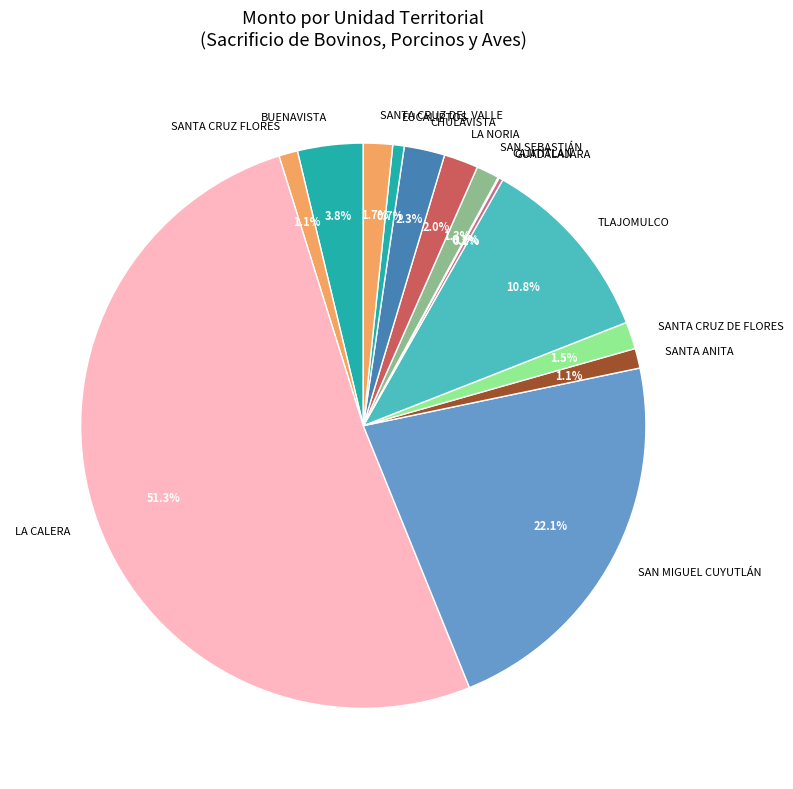

Which slice is the largest?

LA CALERA